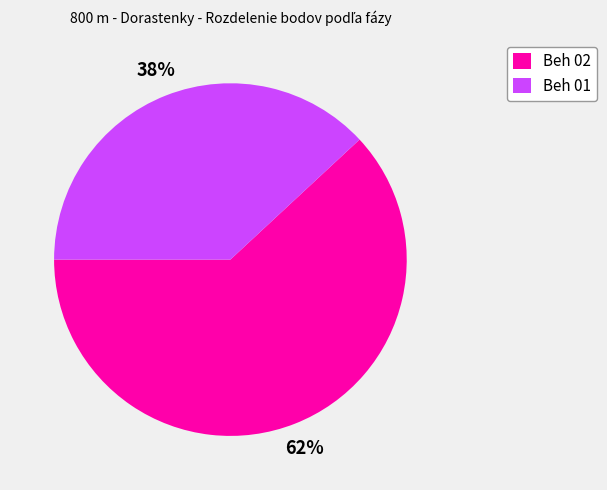

What is the ratio of the value at Beh 01 to the value at Beh 02?

0.6